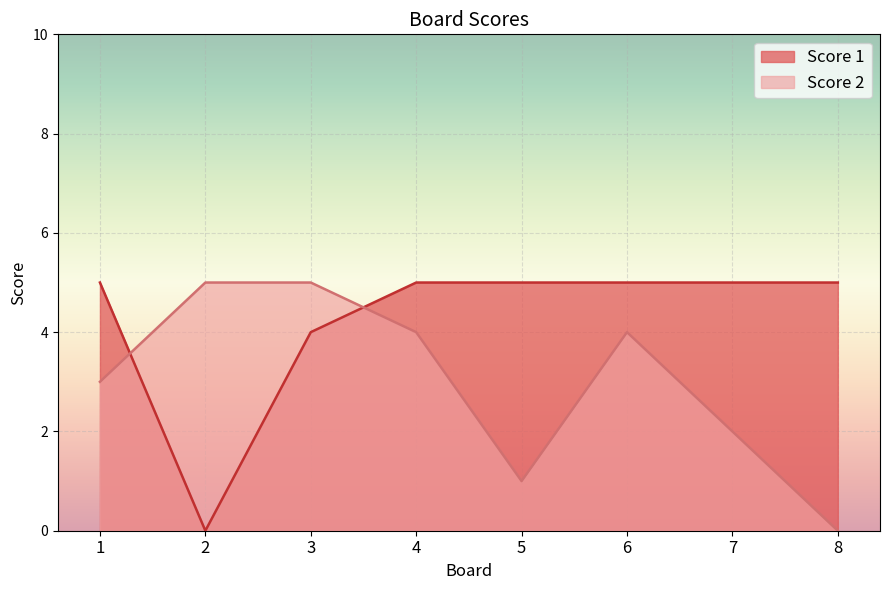

How many values in the Score 2 series are below 4?

4